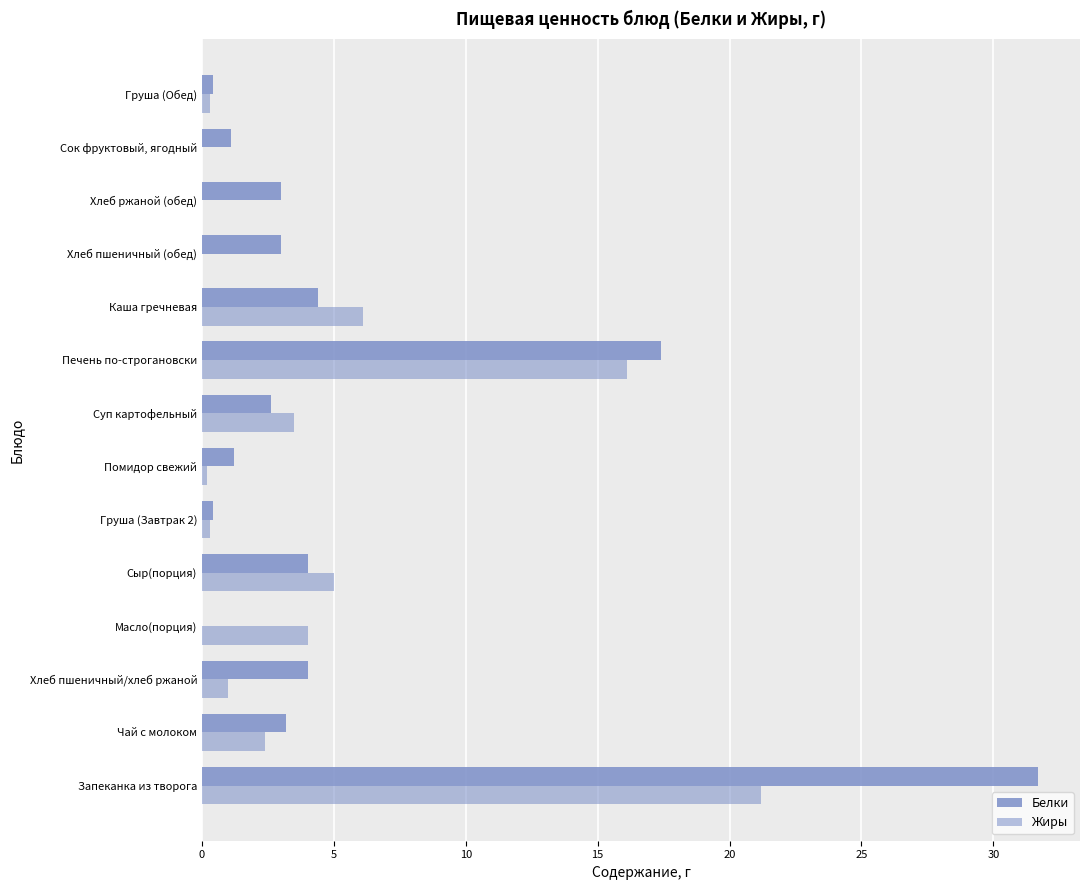

Count the number of categories in the chart.

14